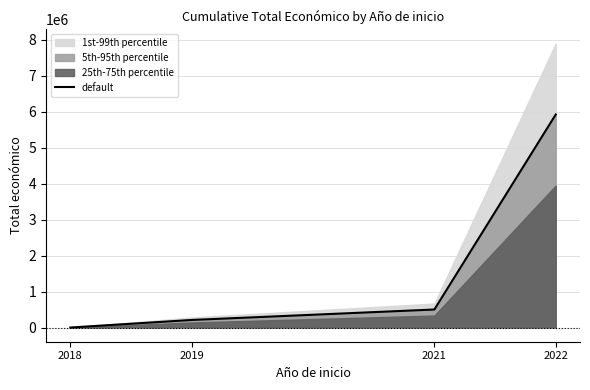

Rank the categories by value from highest to lowest.

2022, 2021, 2019, 2018